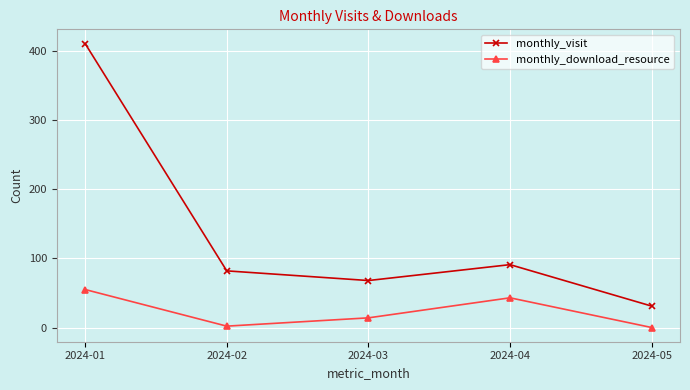

Is the value of monthly_download_resource at 2024-05 greater than the value of monthly_visit at 2024-04?

No